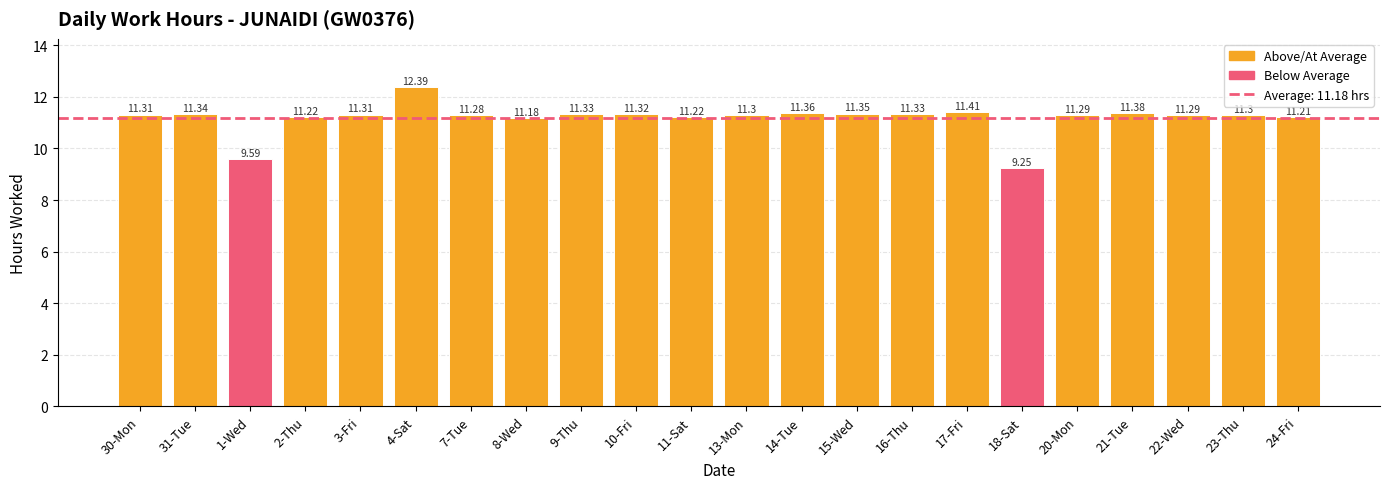

How many values are below 11?

2